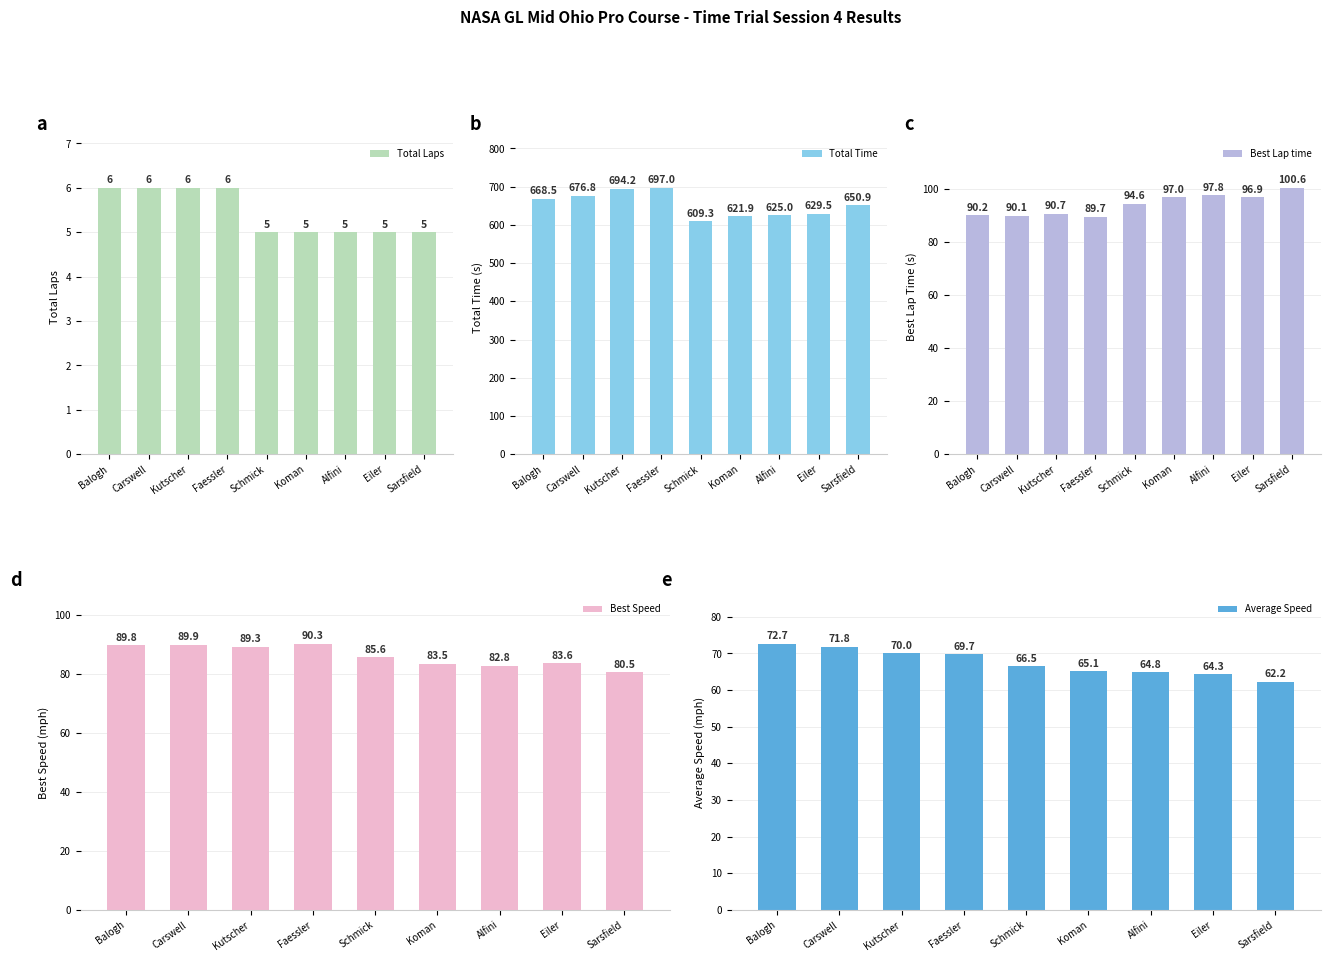

What position from the right is Schmick?

5